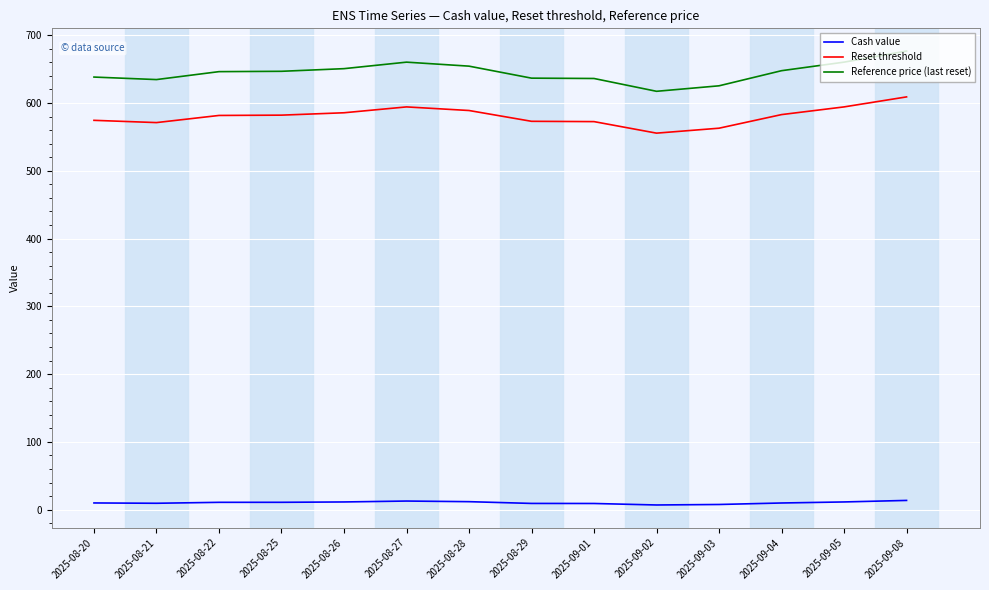

What is the difference between the Reference price (last reset) values at 2025-08-20 and 2025-08-28?

16.1